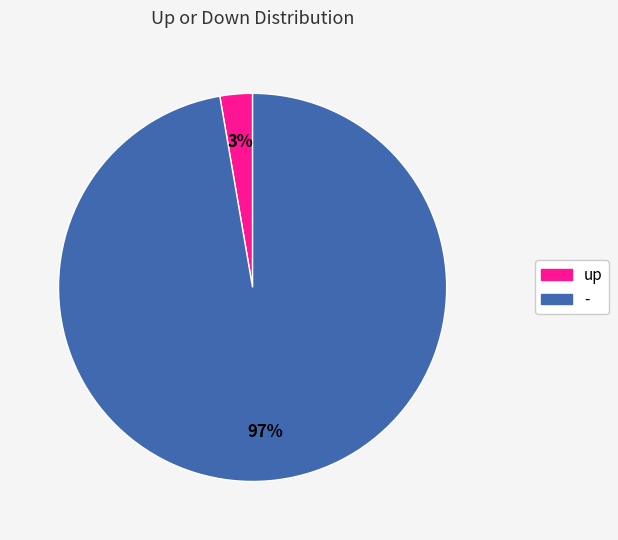

Count the number of slices in the pie.

2